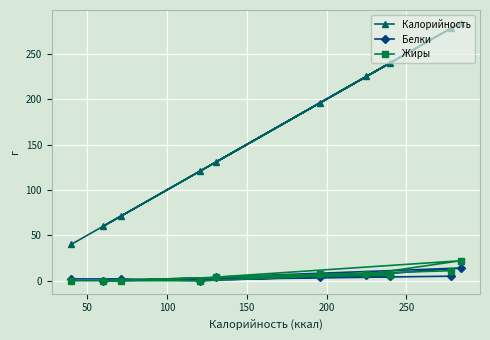

What is the maximum value for Жиры?

22